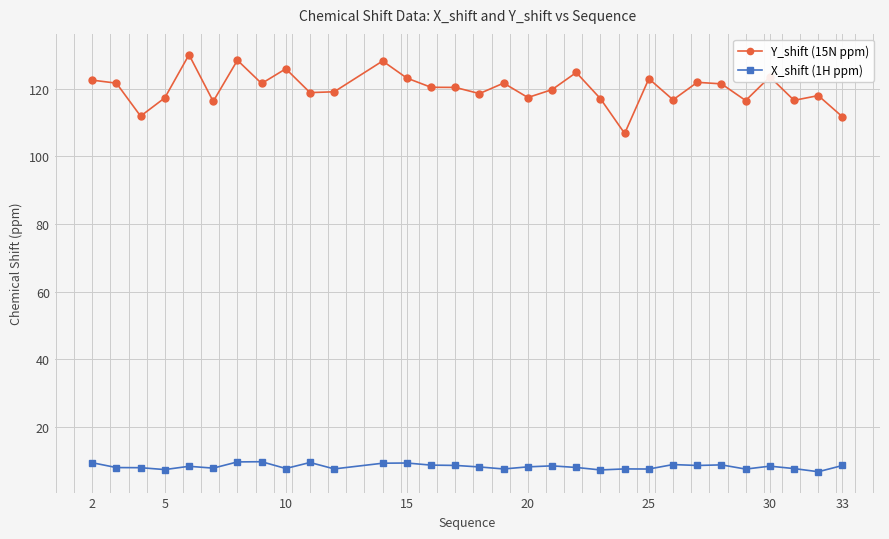

At how many categories does at least one series exceed 38?

31